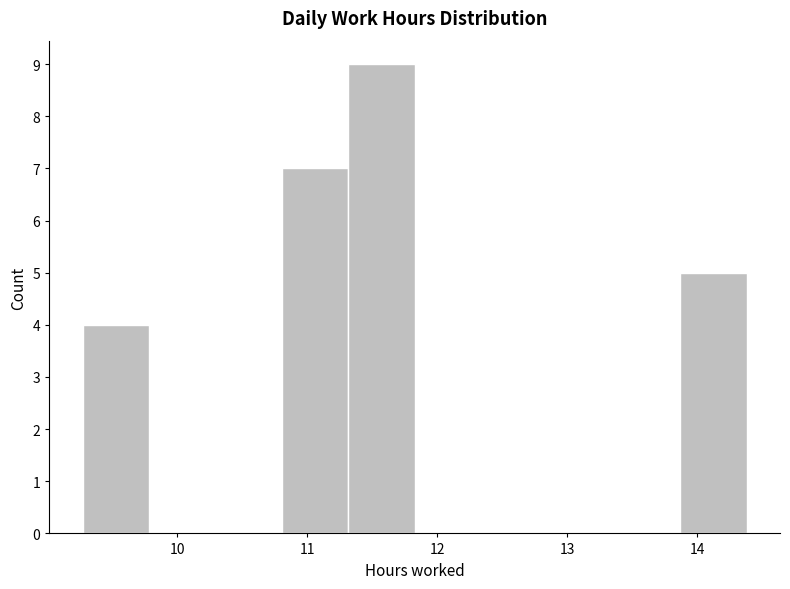

Reading left to right, list every bar in this chart as the range it spans on the x-axis followed by its height. Neither the bar edges nor the heights are printed on the chart, so give them approximately, as read against the axes.

9.3 to 9.8: 4
9.8 to 10.3: 0
10.3 to 10.8: 0
10.8 to 11.3: 7
11.3 to 11.8: 9
11.8 to 12.3: 0
12.3 to 12.8: 0
12.8 to 13.4: 0
13.4 to 13.9: 0
13.9 to 14.4: 5